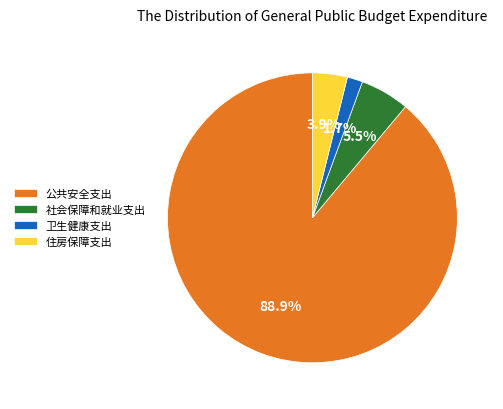

To the nearest percent, what is the average slice percentage?

25%